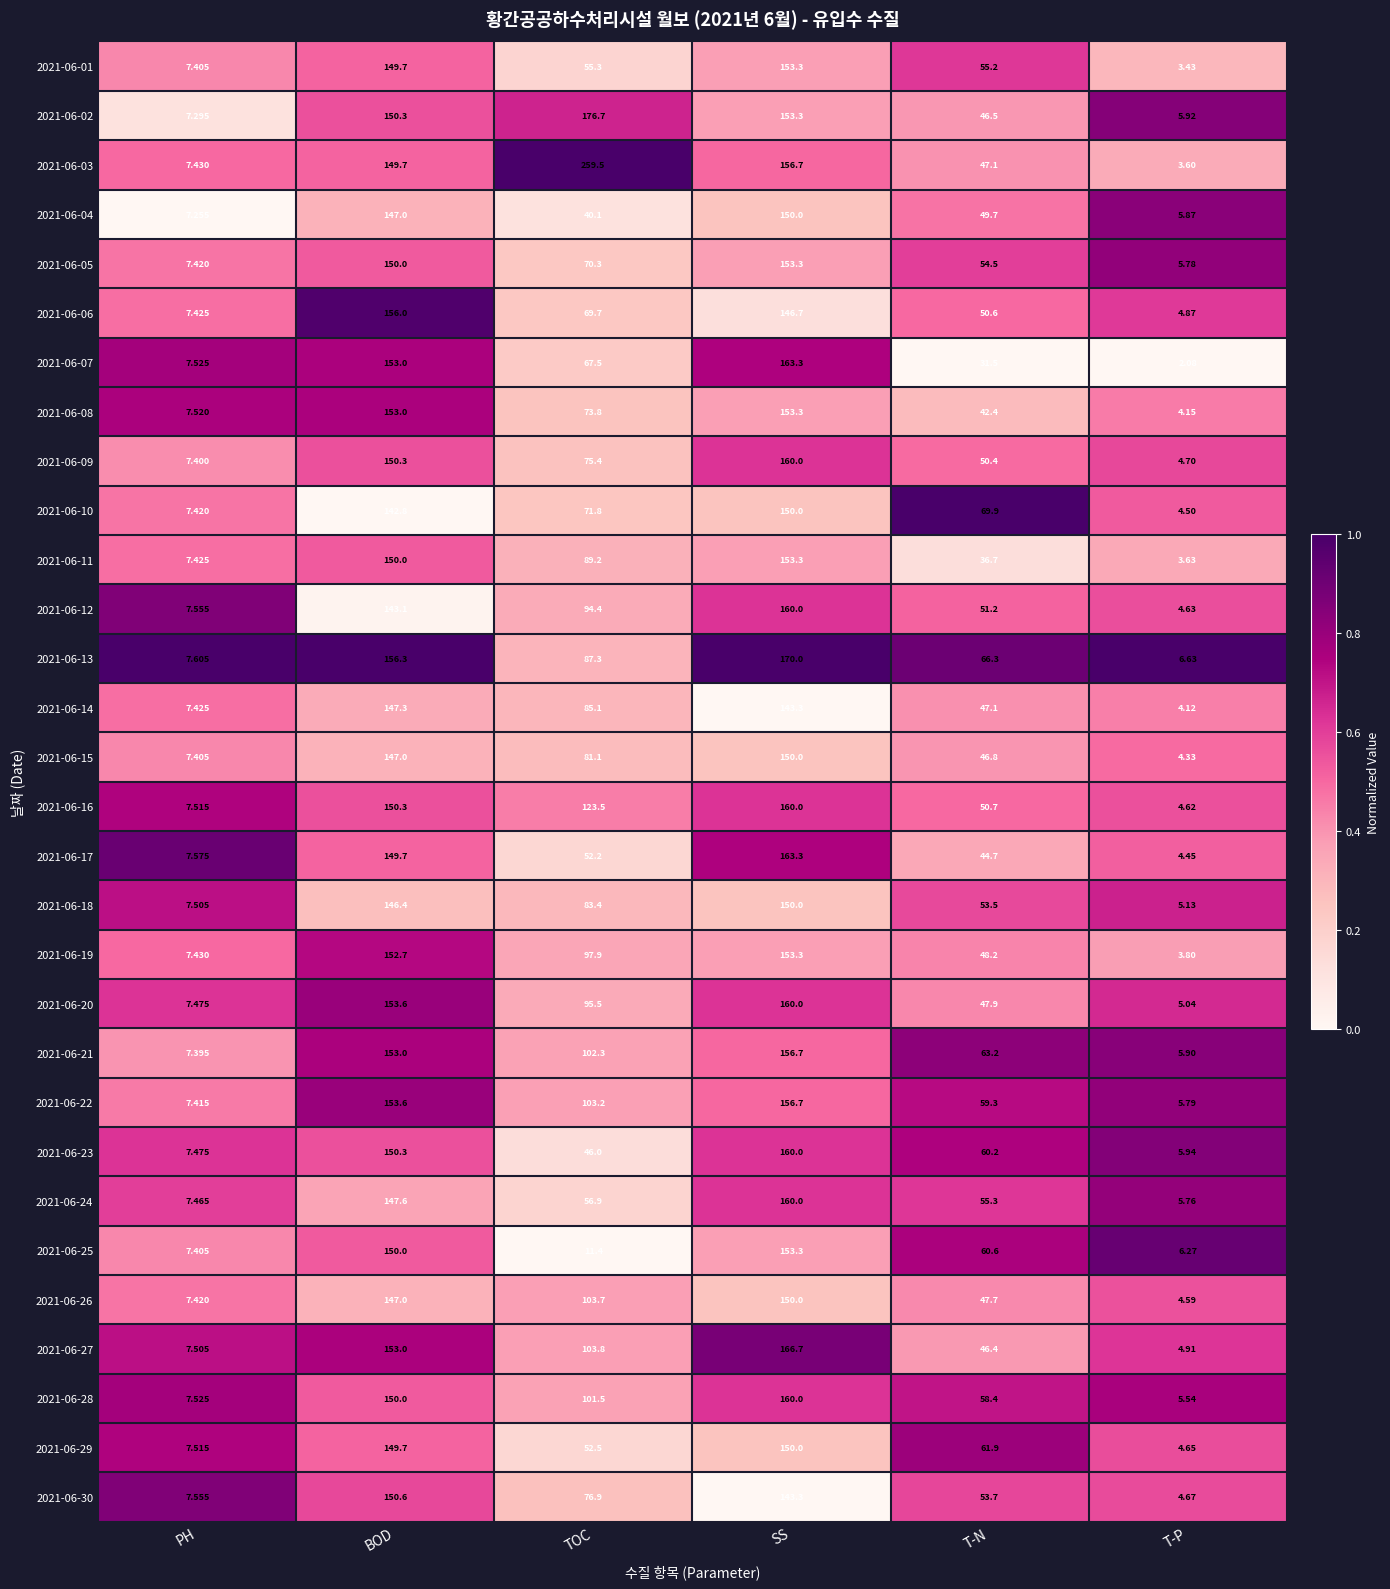

At which category is the sum across all series the highest?

SS